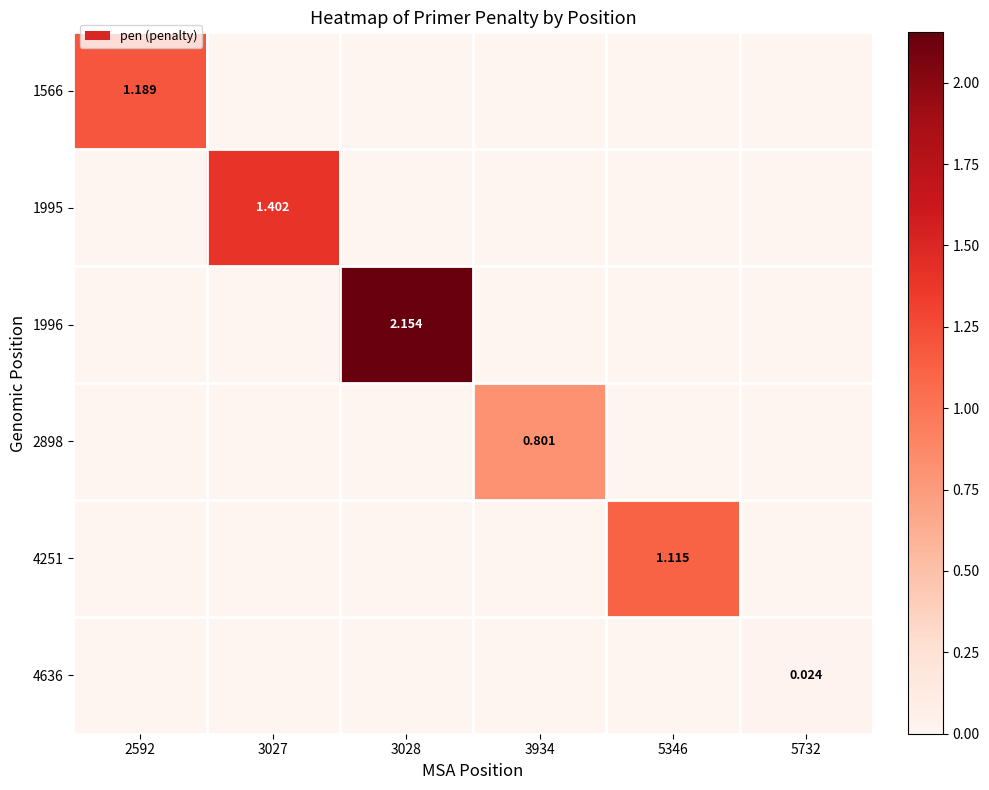

The 4636 series shows 0.0 at 3934. True or false?

True